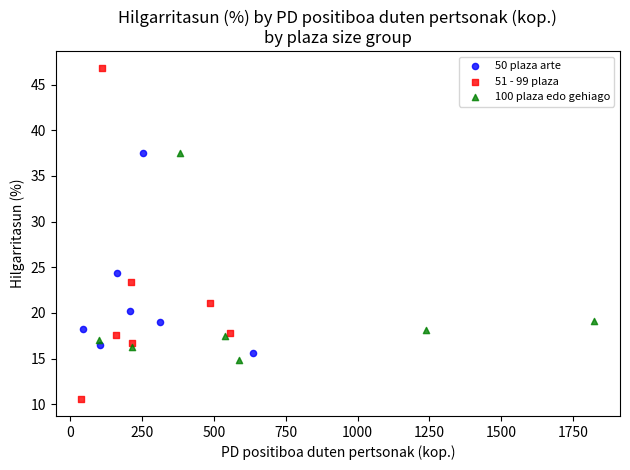

Which series reaches the maximum Y coordinate?

51 - 99 plaza